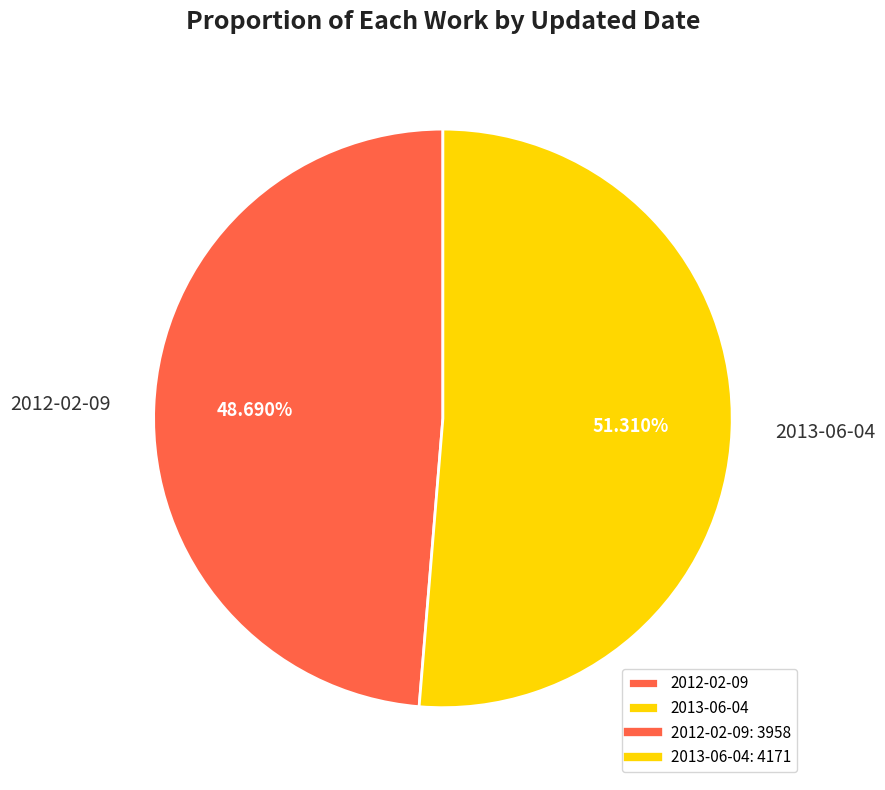

What is the ratio of the value at 2013-06-04 to the value at 2012-02-09?

1.1